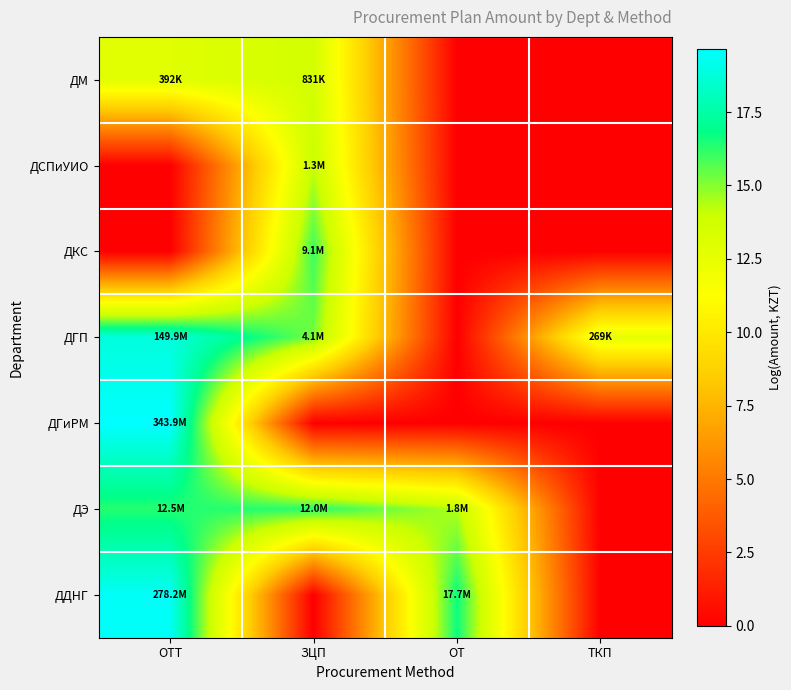

At ЗЦП, list the series in order from largest to smallest.

ДЭ, ДКС, ДГП, ДСПиУИО, ДМ, ДГиРМ, ДДНГ